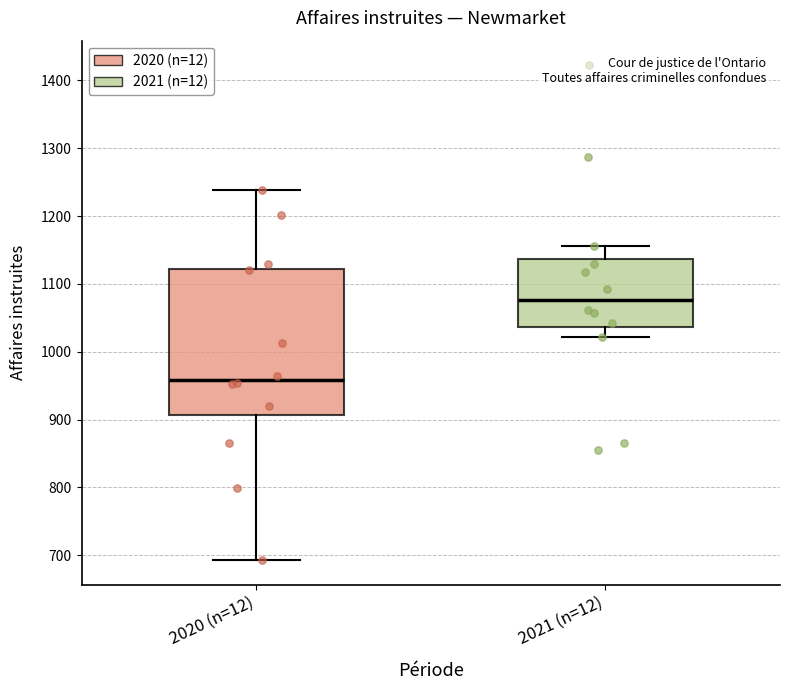

Reading left to right, read every box against the y-axis: the position of its median line, the range the box covers, and the ends of its whiskers. The values are not printed on the chart, so give them approximately, as read against the axis.

2020 (n=12): median 960, box 910 to 1120, whiskers 690 to 1240
2021 (n=12): median 1080, box 1040 to 1140, whiskers 1020 to 1160